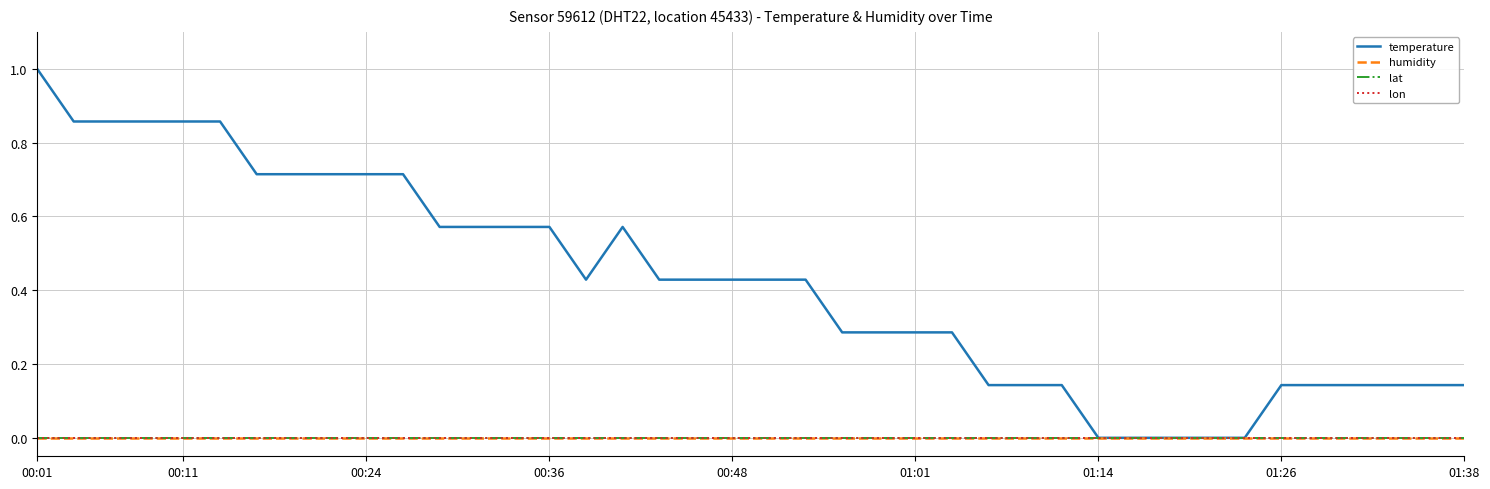

What is the maximum value shown in the chart?

1.0